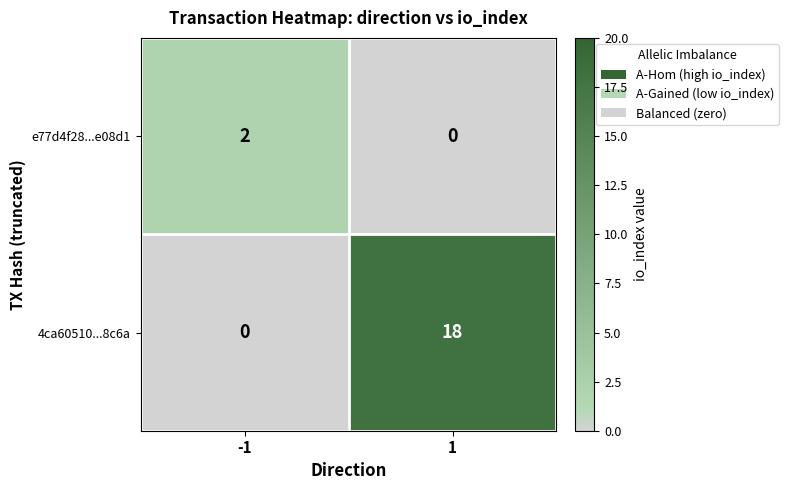

Reading left to right, what are all the values shown in this chart?

e77d4f28...e08d1: -1=2	1=0
4ca60510...8c6a: -1=0	1=18